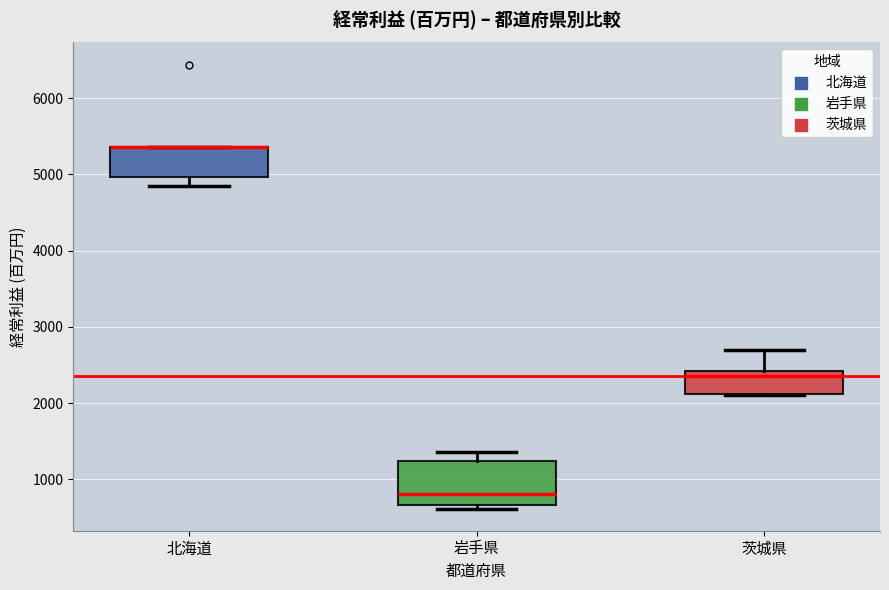

Reading left to right, read every box against the y-axis: the position of its median line, the range the box covers, and the ends of its whiskers. The values are not printed on the chart, so give them approximately, as read against the axis.

北海道: median 5400 (drawn on the box's upper edge), box 5000 to 5400, whiskers 4900 to 5400
岩手県: median 800, box 700 to 1200, whiskers 600 to 1400
茨城県: median 2400 (just below the box's upper edge), box 2100 to 2400, whiskers 2100 to 2700